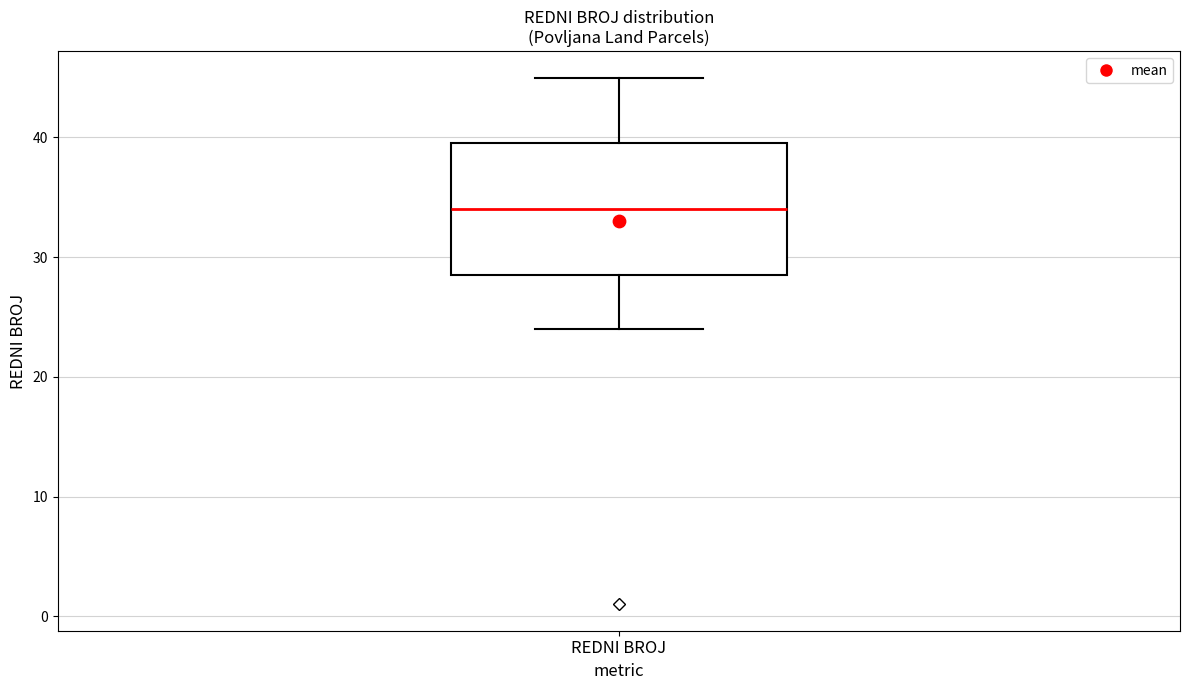

Where does the upper whisker of the box for REDNI BROJ end on the y-axis? The values are not printed on the chart, so give them approximately, as read against the axis.

45